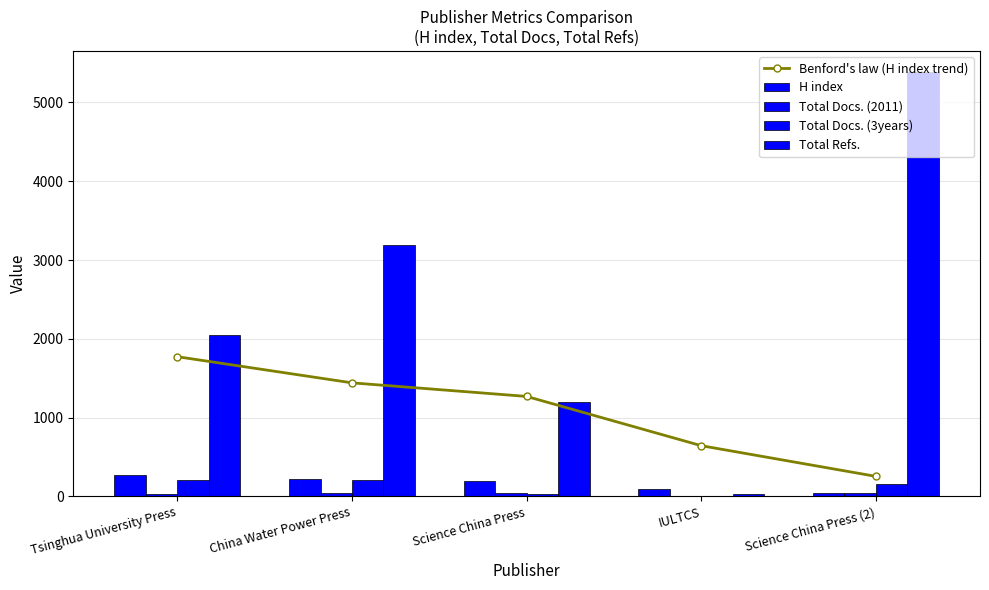

How many distinct data groups are displayed?

5